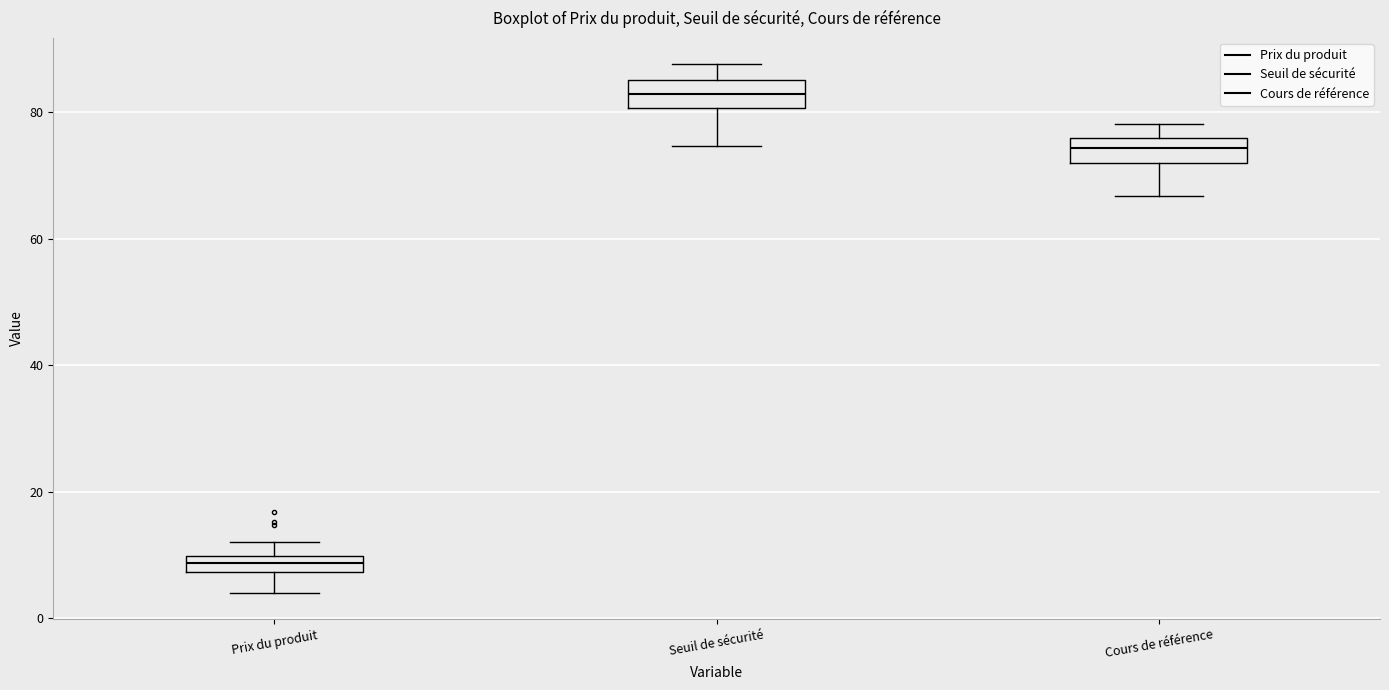

Which box's median line is the lowest?

Prix du produit